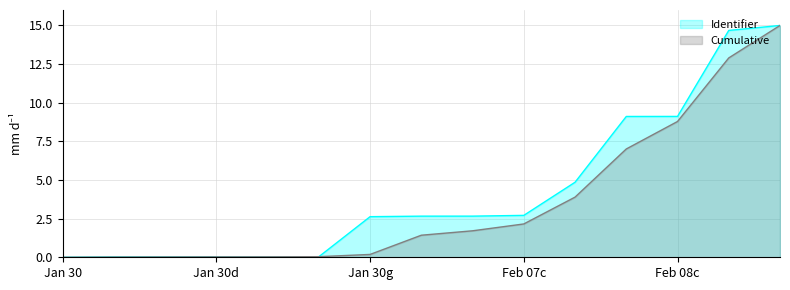

Is it true that Cumulative equals 5.8 at Jan 30?

False